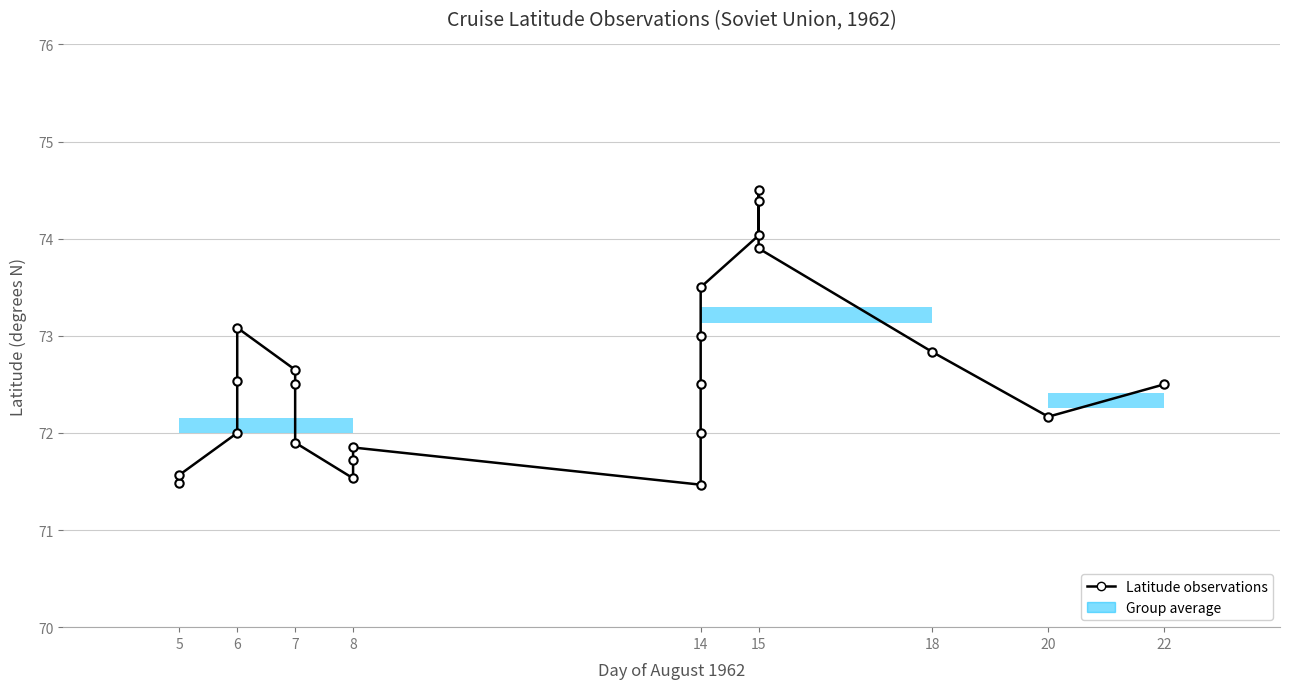

True or false: the data has more than 2 interior local peaks.

True